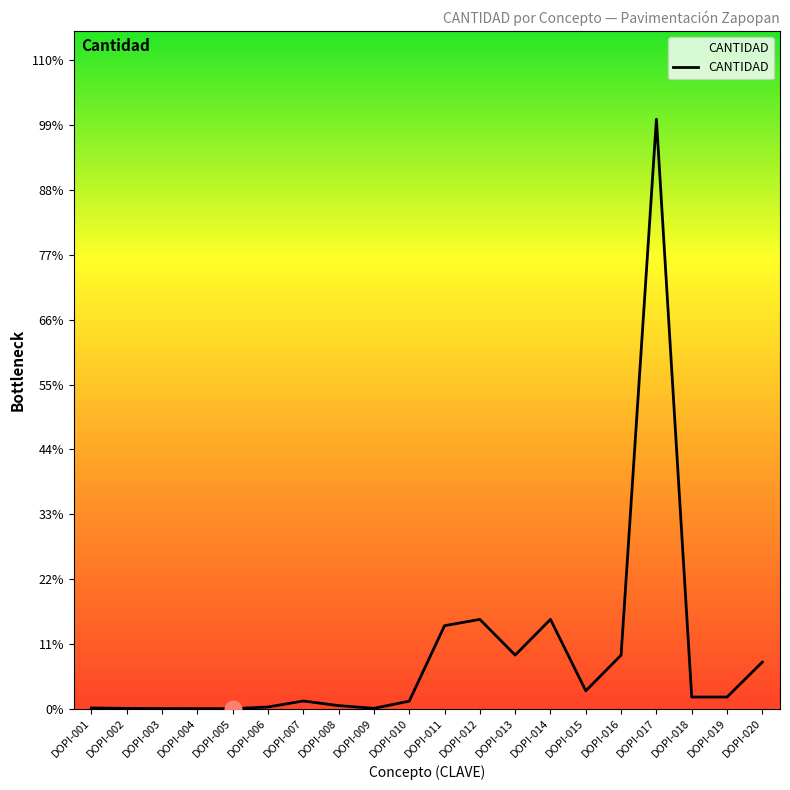

How many points are lower than both their immediate neighbors (excluding endpoints)?

4